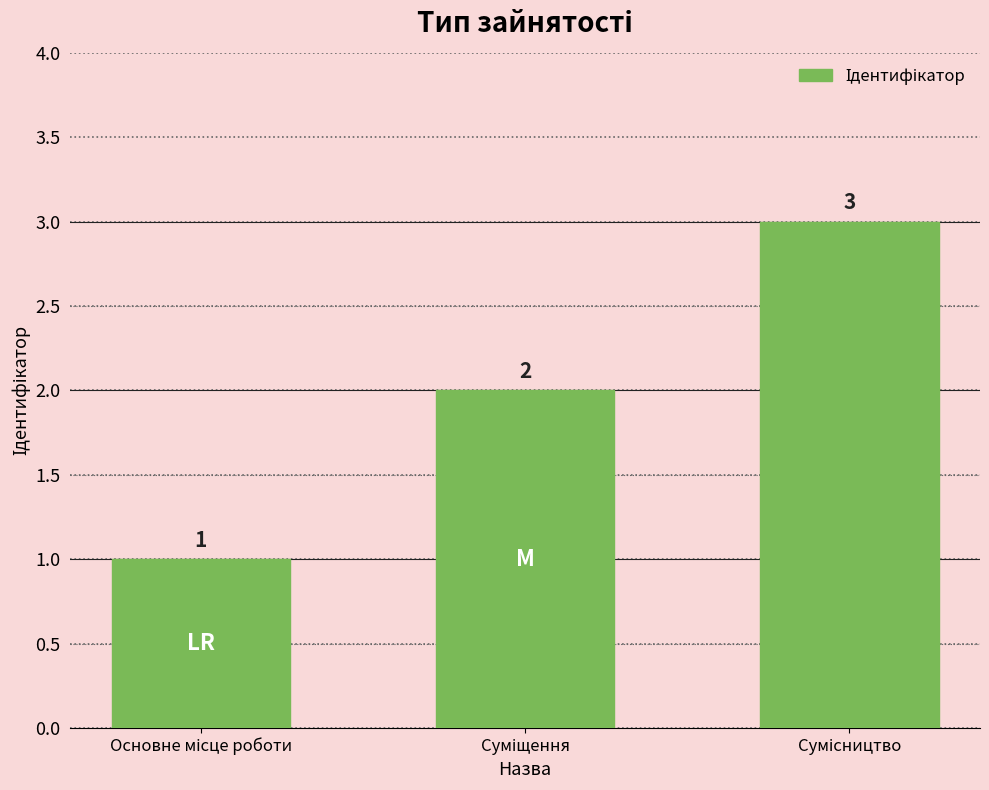

What is the maximum value shown in the chart?

3